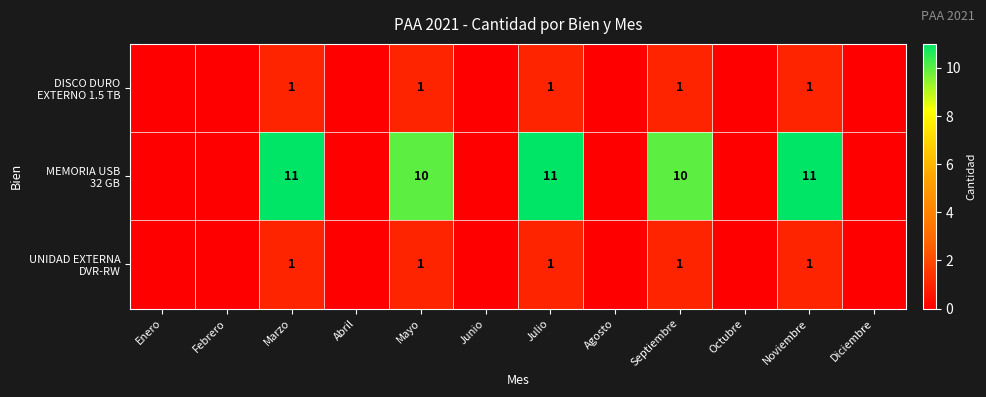

Which has a higher value, Agosto or Abril?

Agosto